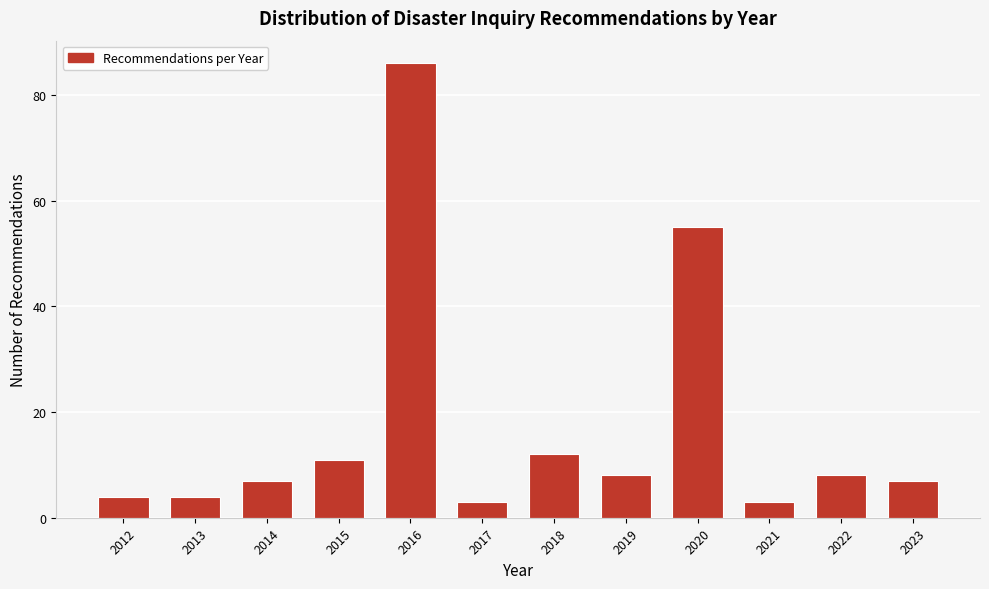

Reading left to right, list all the values displayed in this chart.

4	4	7	11	86	3	12	8	55	3	8	7